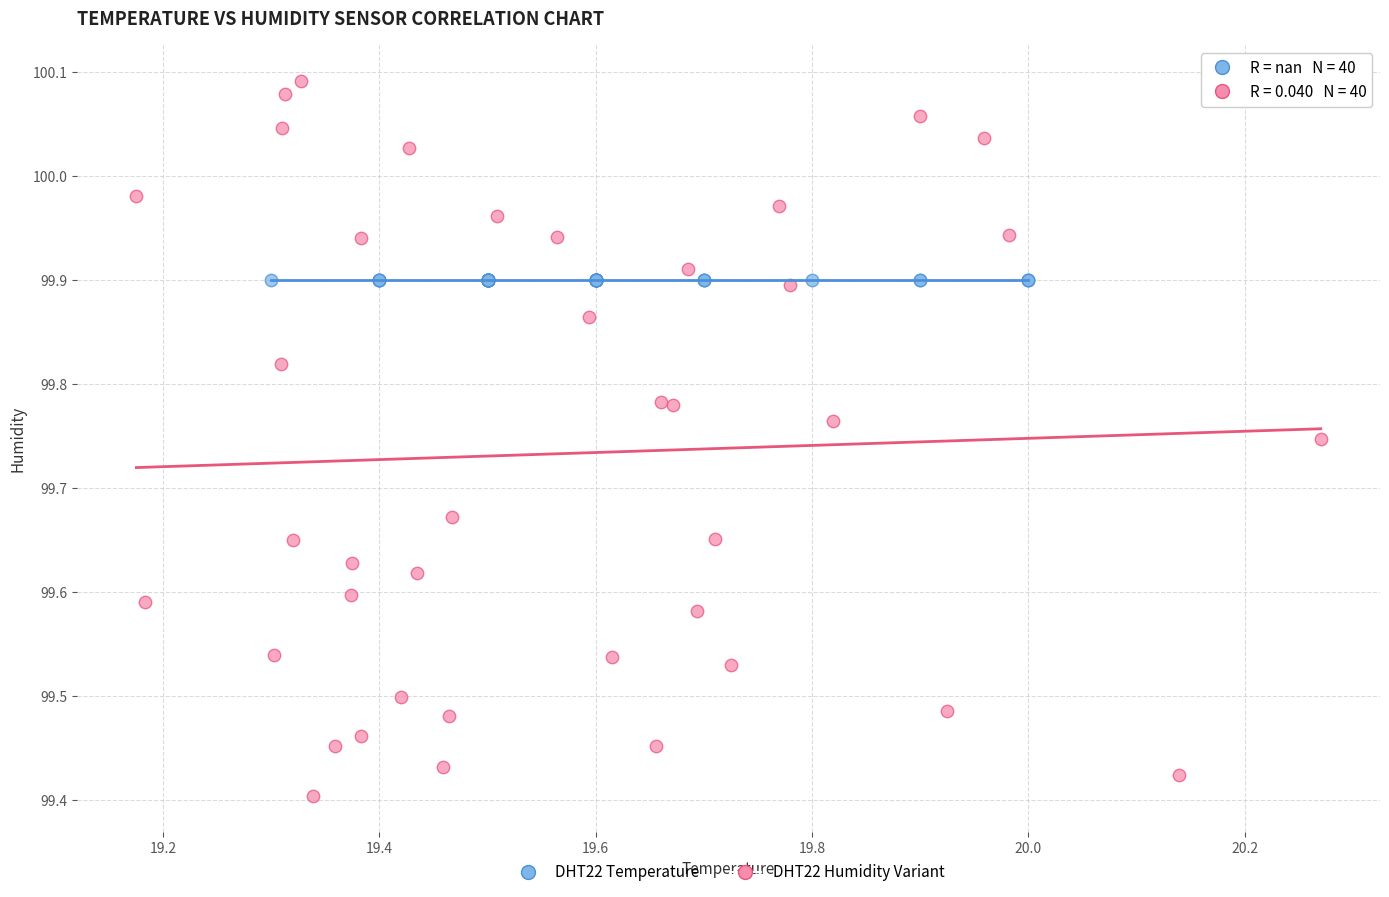

What are all the series names shown in the legend?

DHT22 Temperature, DHT22 Humidity Variant